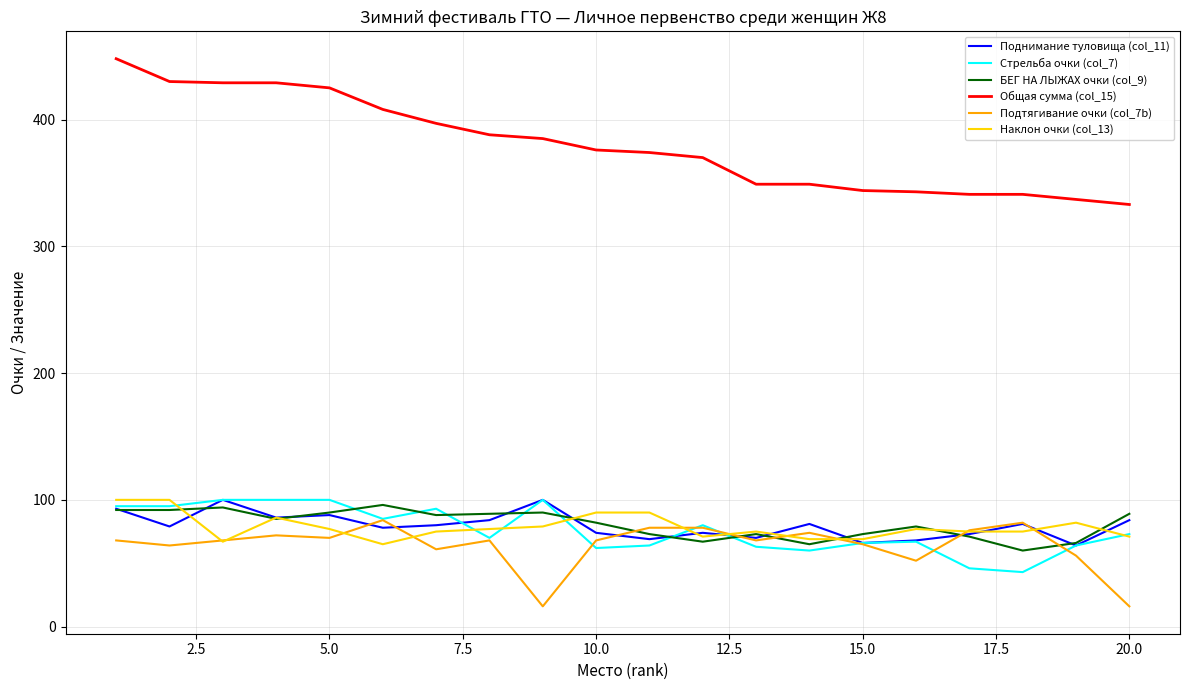

Which series has the widest spread of values?

Общая сумма (col_15)